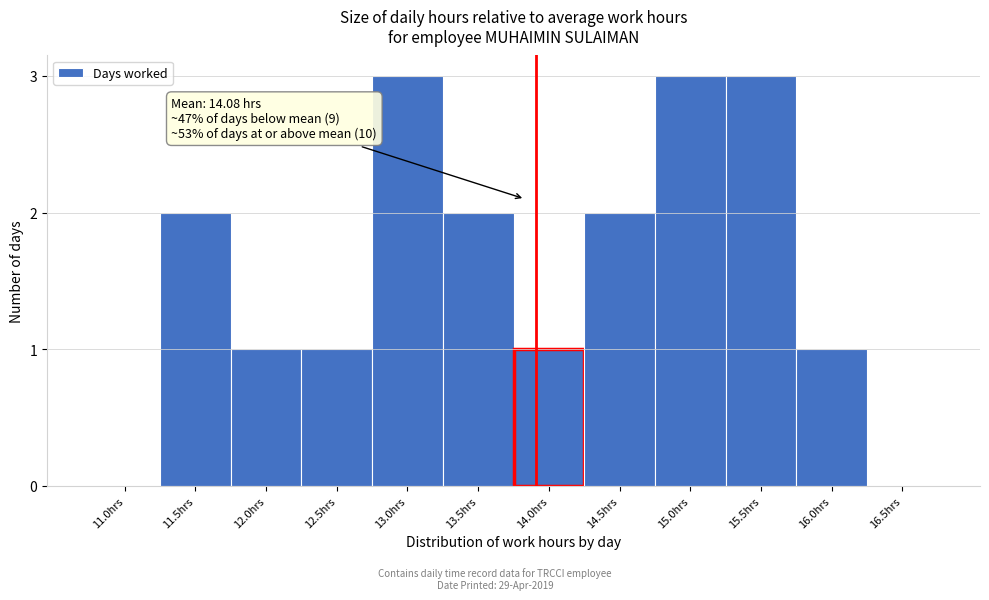

Reading left to right, extract all data points from this chart.

11.0hrs=0	11.5hrs=2	12.0hrs=1	12.5hrs=1	13.0hrs=3	13.5hrs=2	14.0hrs=1	14.5hrs=2	15.0hrs=3	15.5hrs=3	16.0hrs=1	16.5hrs=0